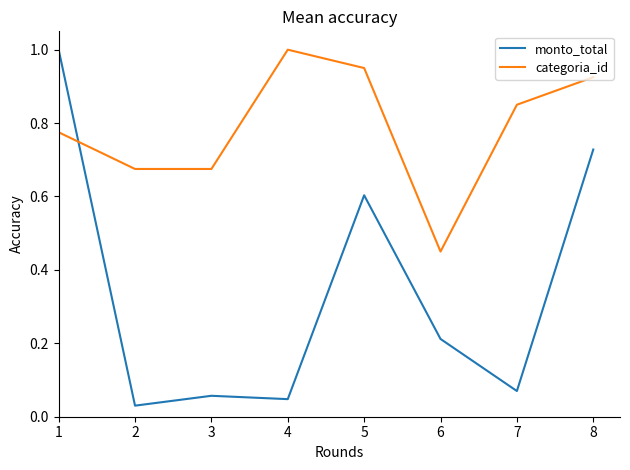

Which series changed the most between 5 and 8?

monto_total